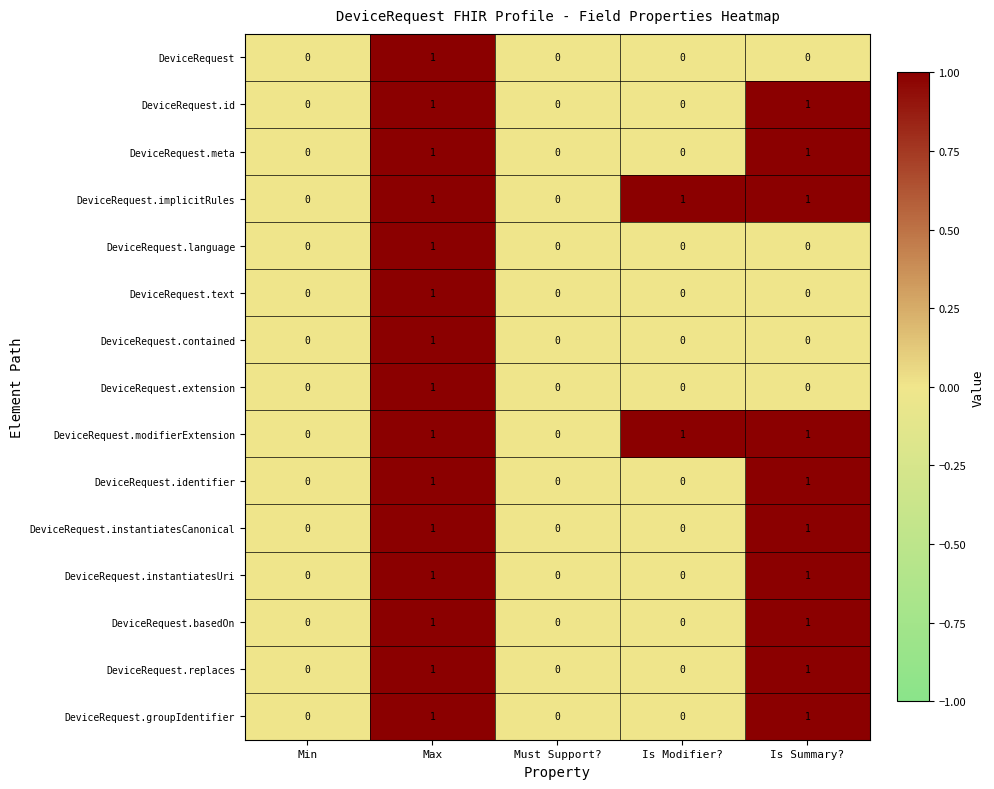

At which category is the sum across all series the highest?

Max